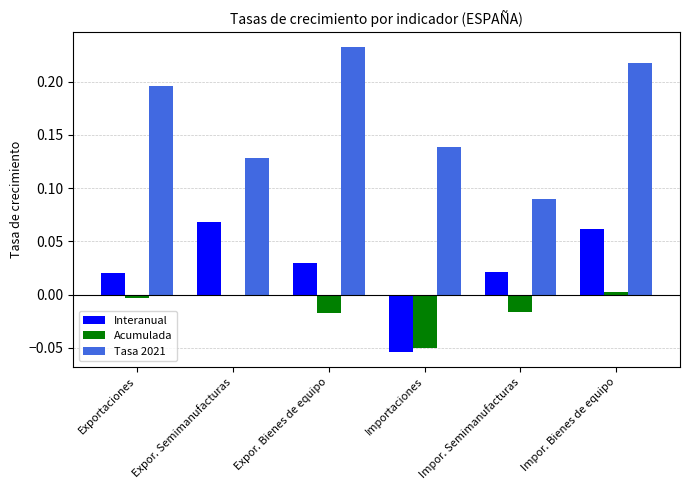

The Acumulada series shows -0.0 at Expor. Bienes de equipo. True or false?

True